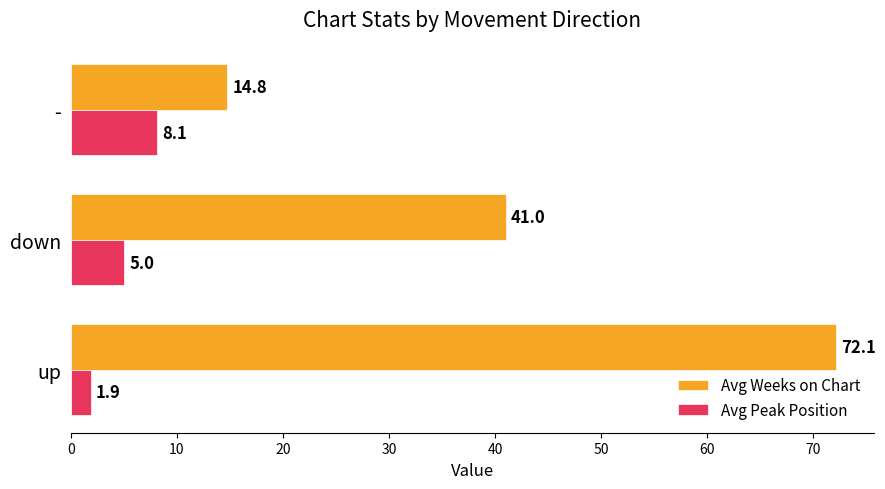

Rank the categories by Avg Weeks on Chart value from highest to lowest.

up, down, -